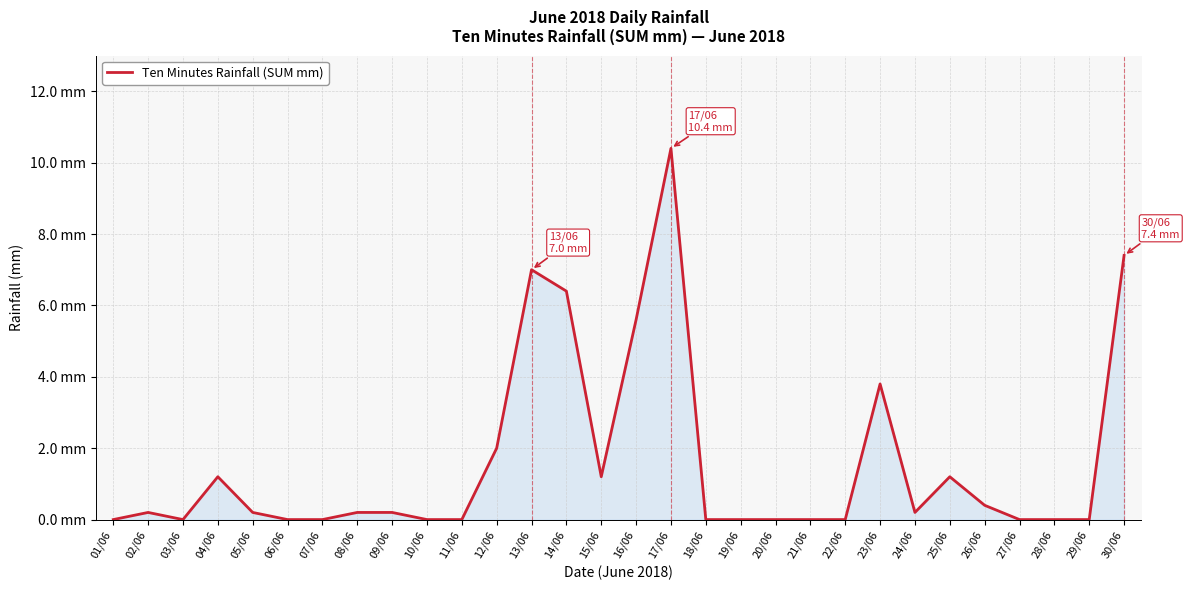

What is the sum of the values at 08/06 and 20/06?

0.2